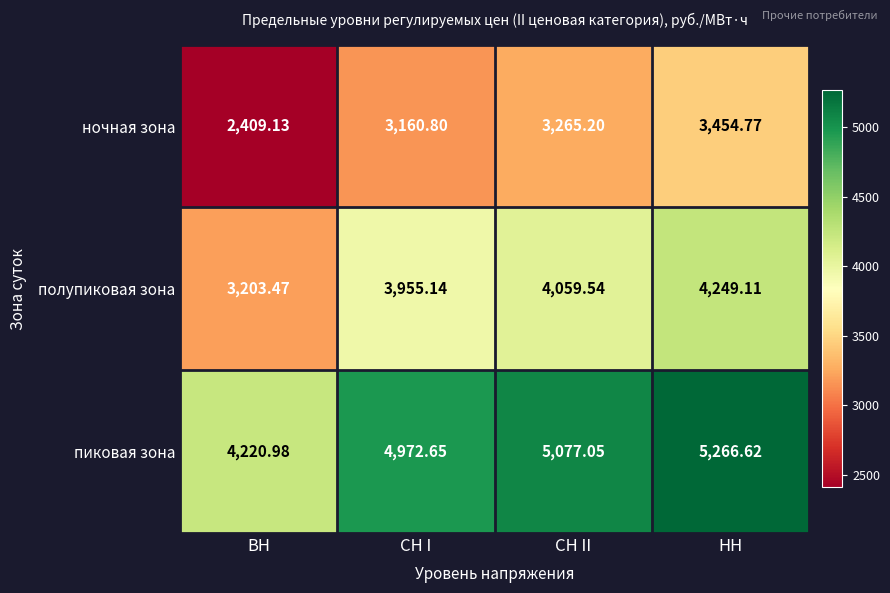

Where is полупиковая зона nearest to the value 3726?

СН I